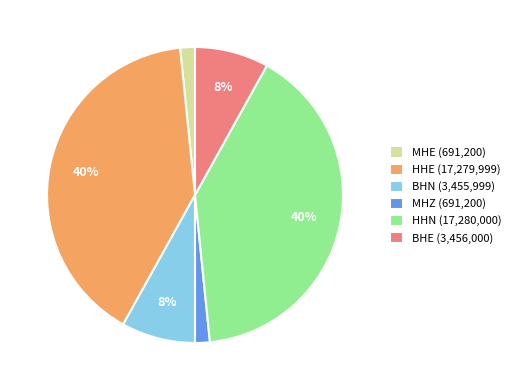

Is there a majority slice in this chart?

No